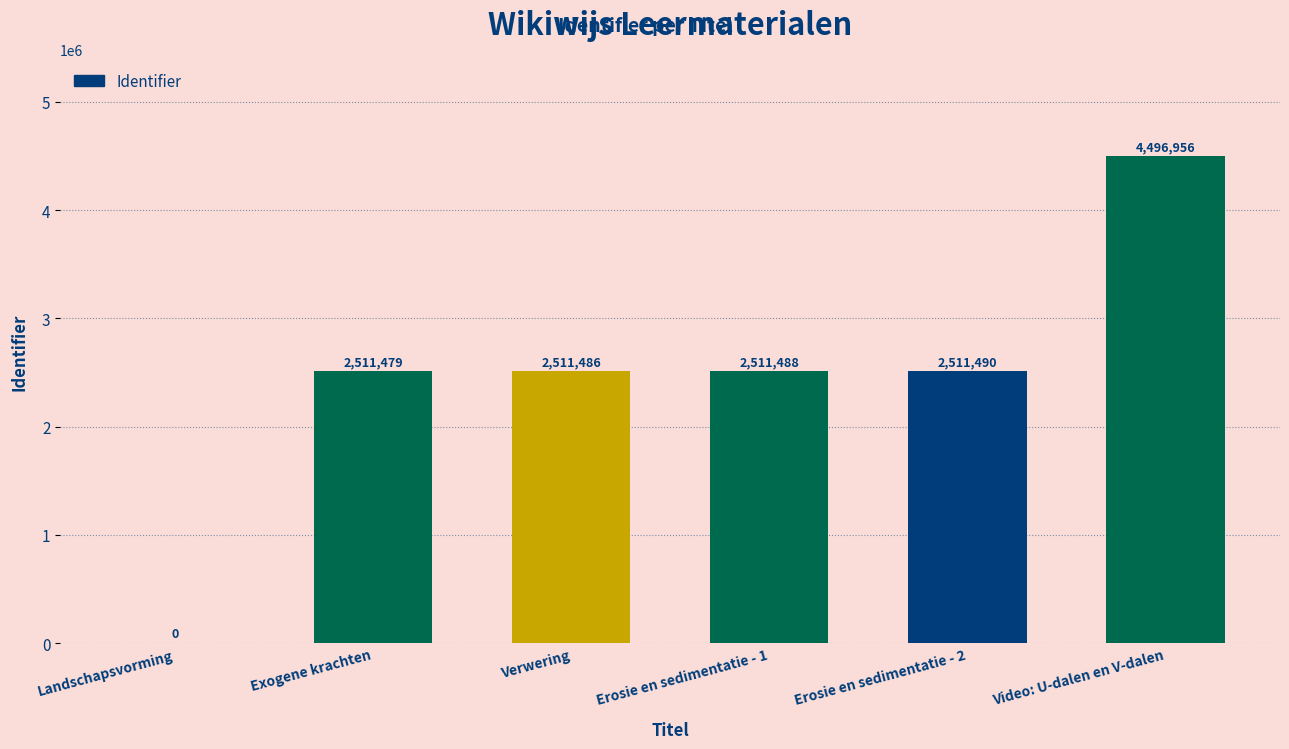

Read the value at Erosie en sedimentatie - 1, to the nearest 100.

2511500